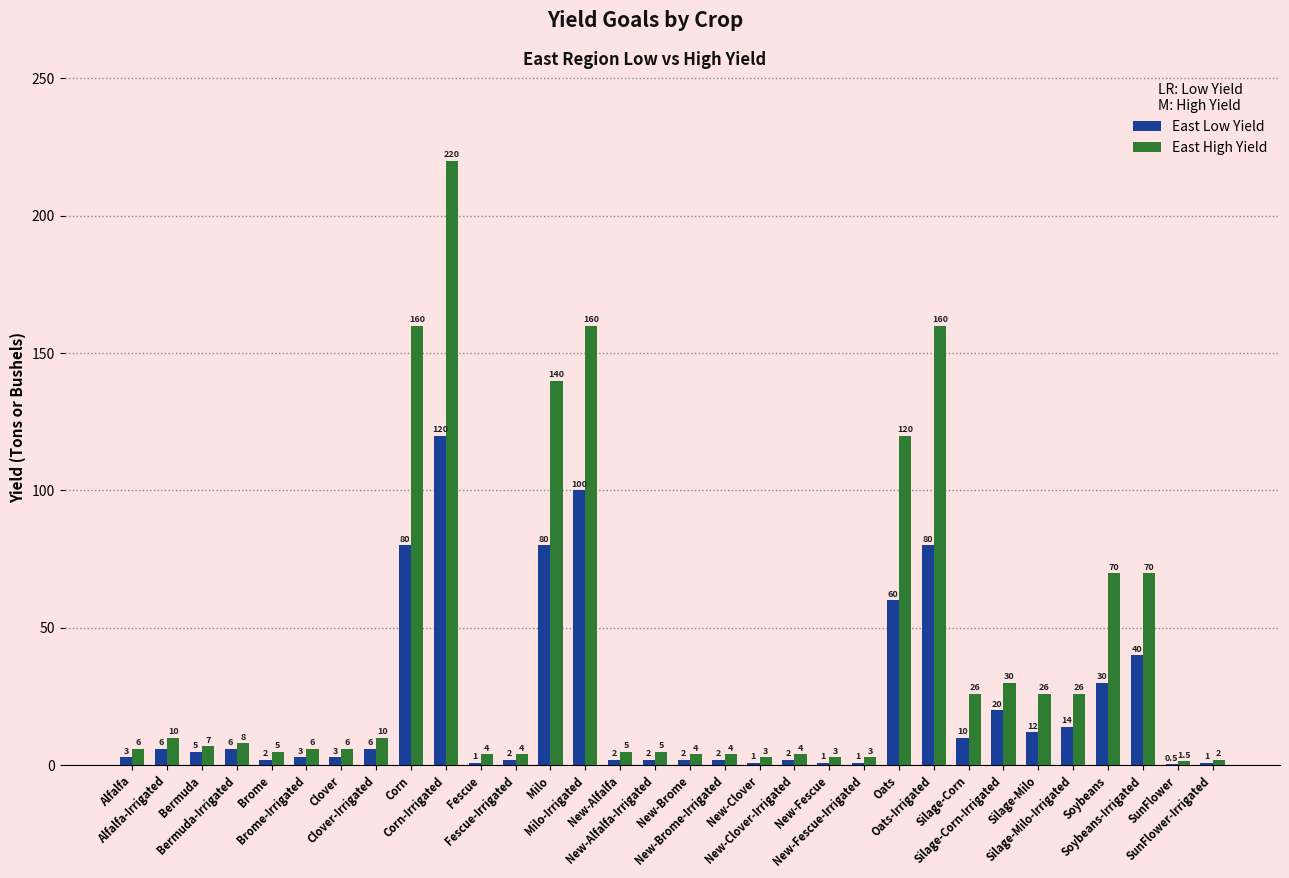

How many groups of bars are there?

32